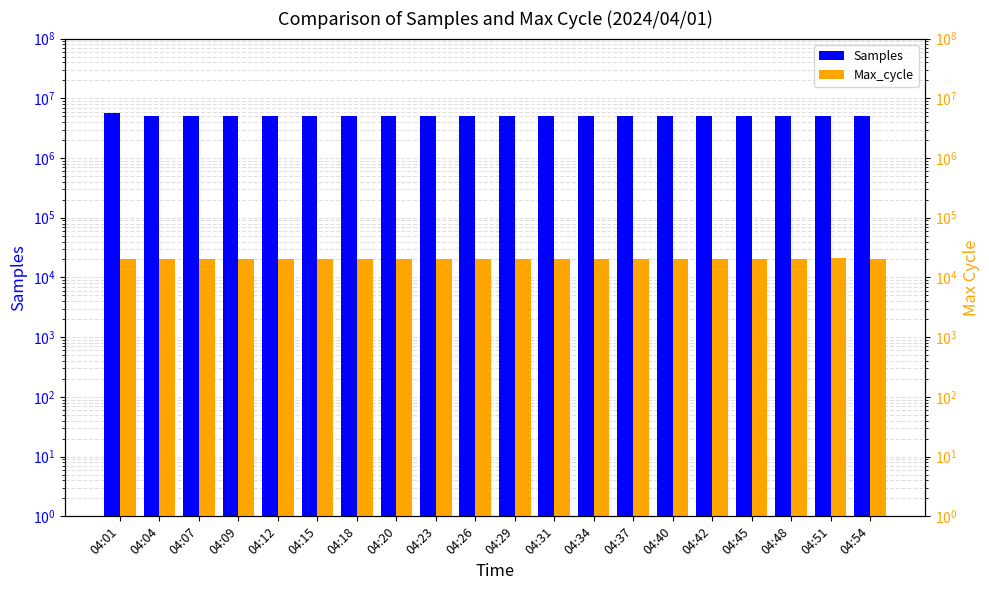

What is the difference between the second highest and second lowest values in the Samples series?

1400